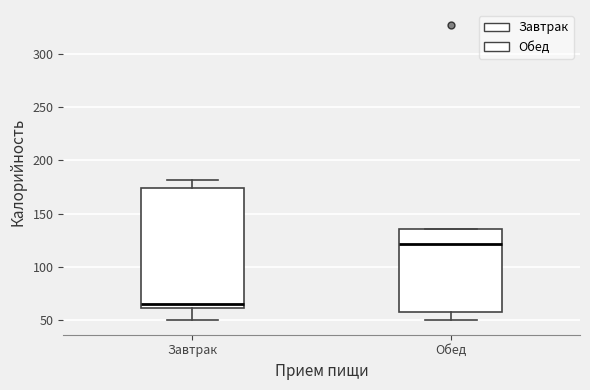

Reading left to right, read every box against the y-axis: the position of its median line, the range the box covers, and the ends of its whiskers. The values are not printed on the chart, so give them approximately, as read against the axis.

Завтрак: median 65, box 60 to 175, whiskers 50 to 180
Обед: median 120, box 60 to 135, whiskers 50 to 135